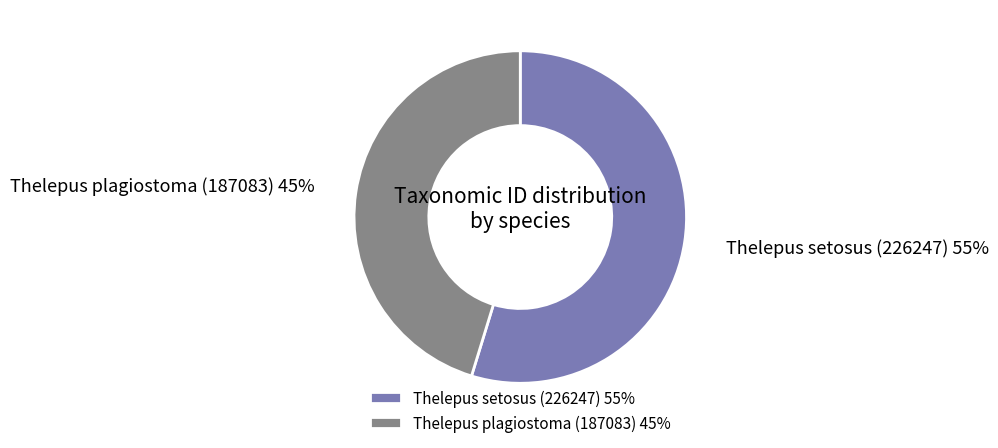

Combined, do Thelepus plagiostoma (187083) and Thelepus setosus (226247) account for over 50%?

Yes